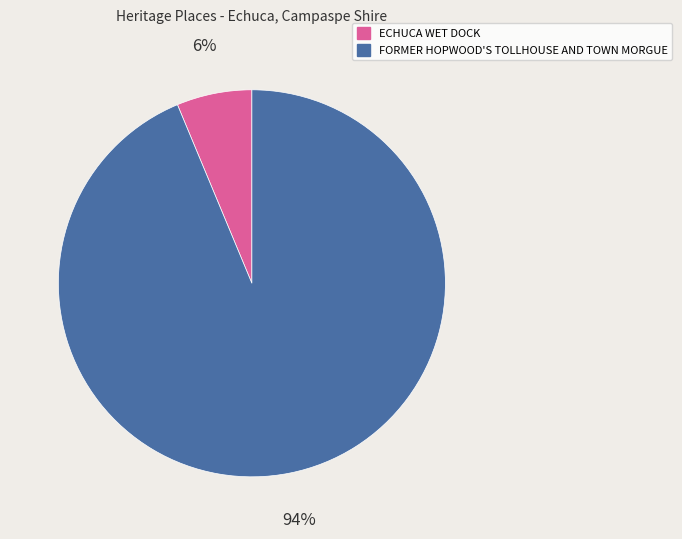

Rank the categories by value from lowest to highest.

ECHUCA WET DOCK, FORMER HOPWOOD'S TOLLHOUSE AND TOWN MORGUE